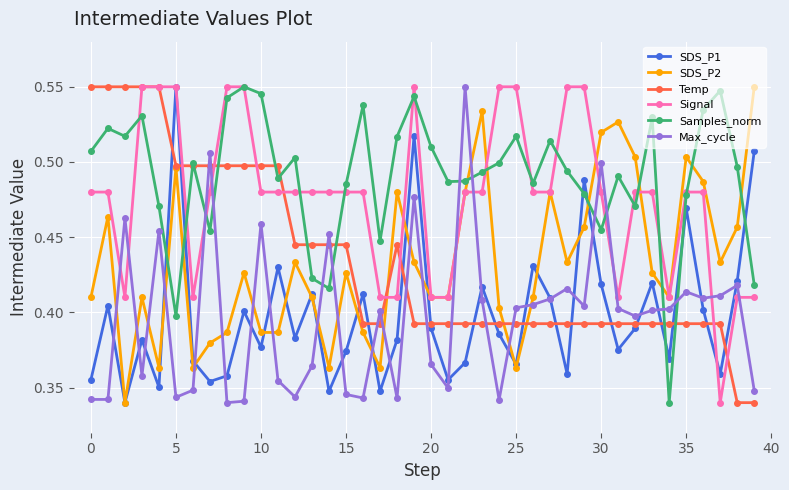

True or false: Temp and Max_cycle cross at least once.

True